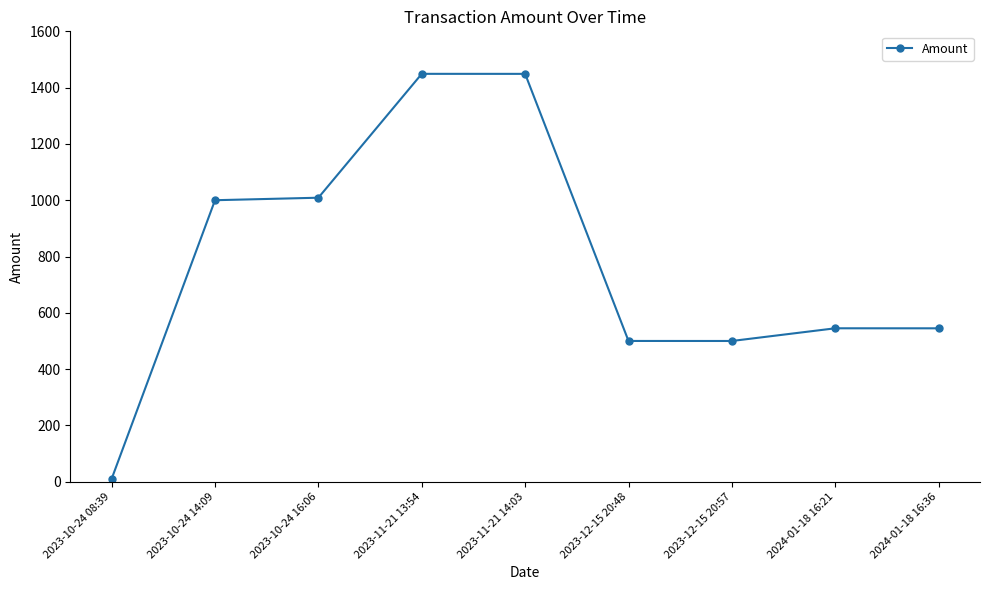

What is the average value?

778.5